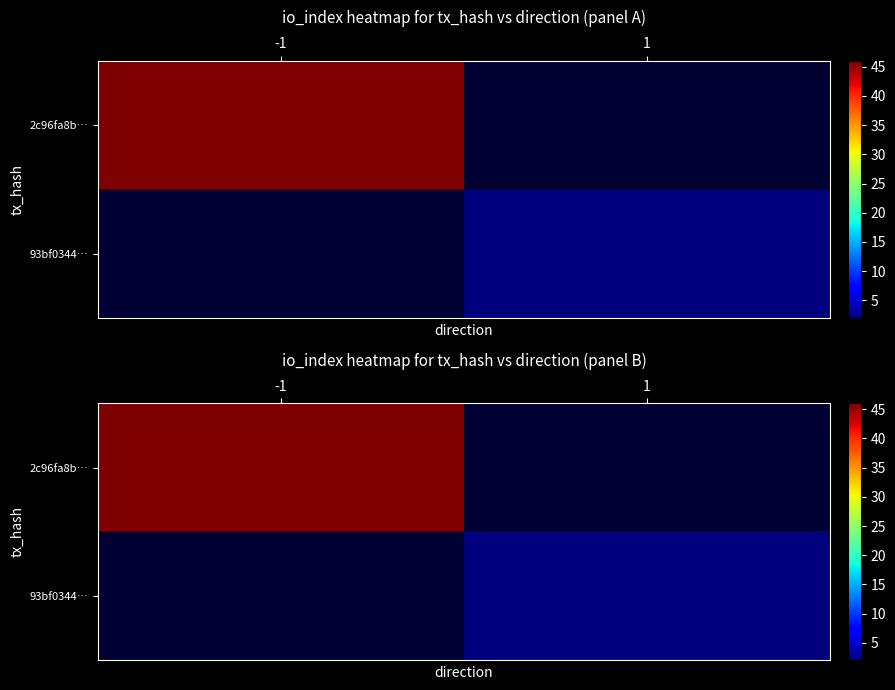

Which series has the widest spread of values?

2c96fa8b…